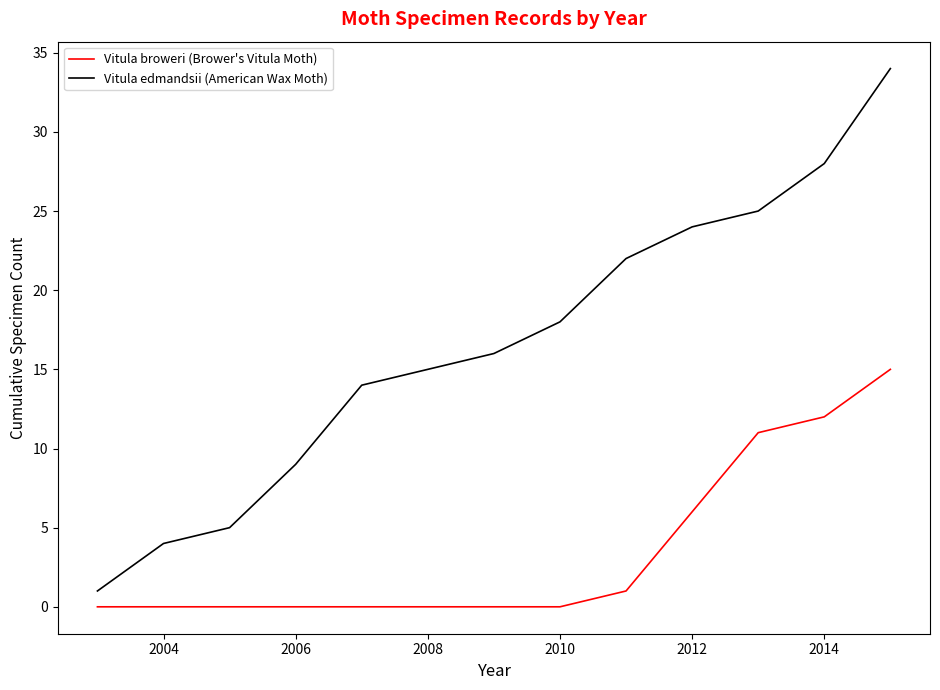

List the series in order of their peak value, lowest first.

Vitula broweri (Brower's Vitula Moth), Vitula edmandsii (American Wax Moth)